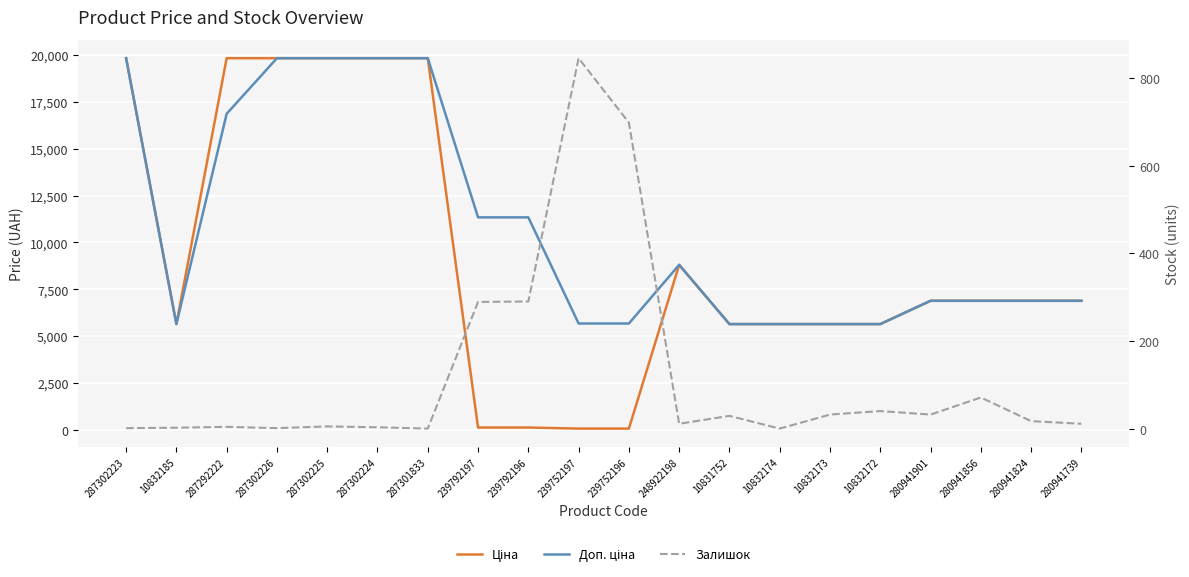

What is the label of the 5th point from the right?

10832172